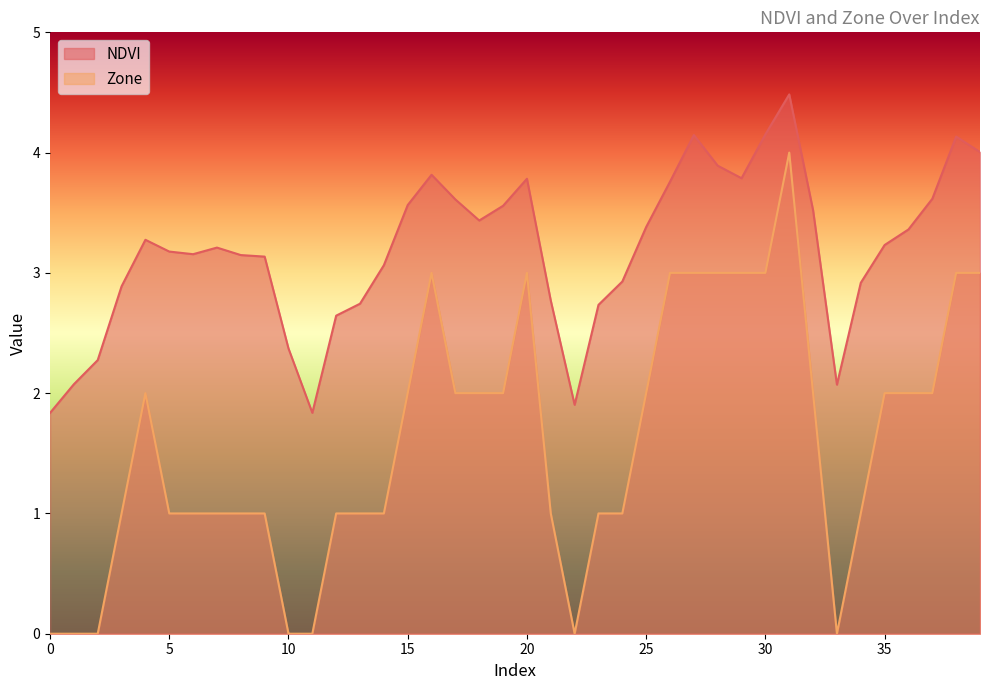

What is the sum of the NDVI values at 10 and 24?

5.3